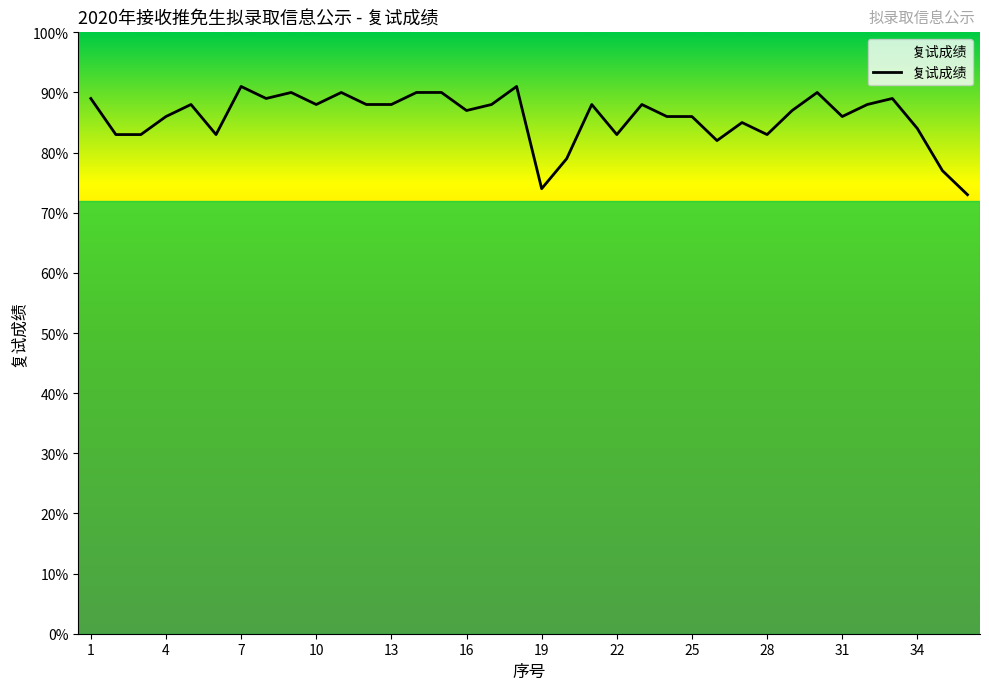

What is the greatest value displayed?

91